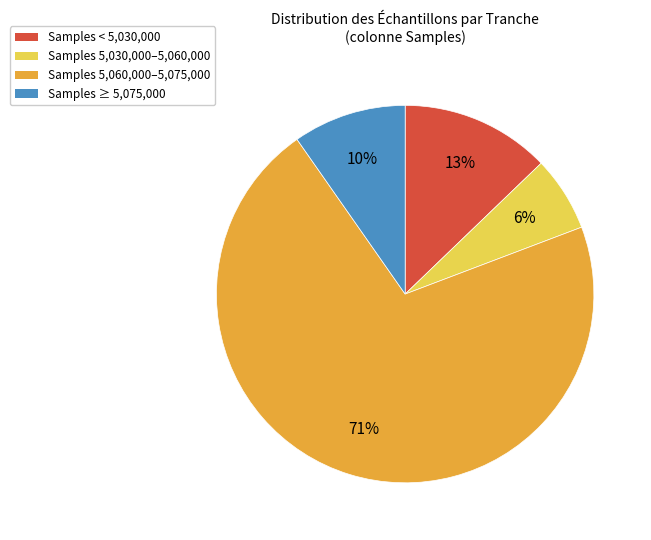

True or false: Samples 5,060,000–5,075,000 accounts for 71% of the total.

True